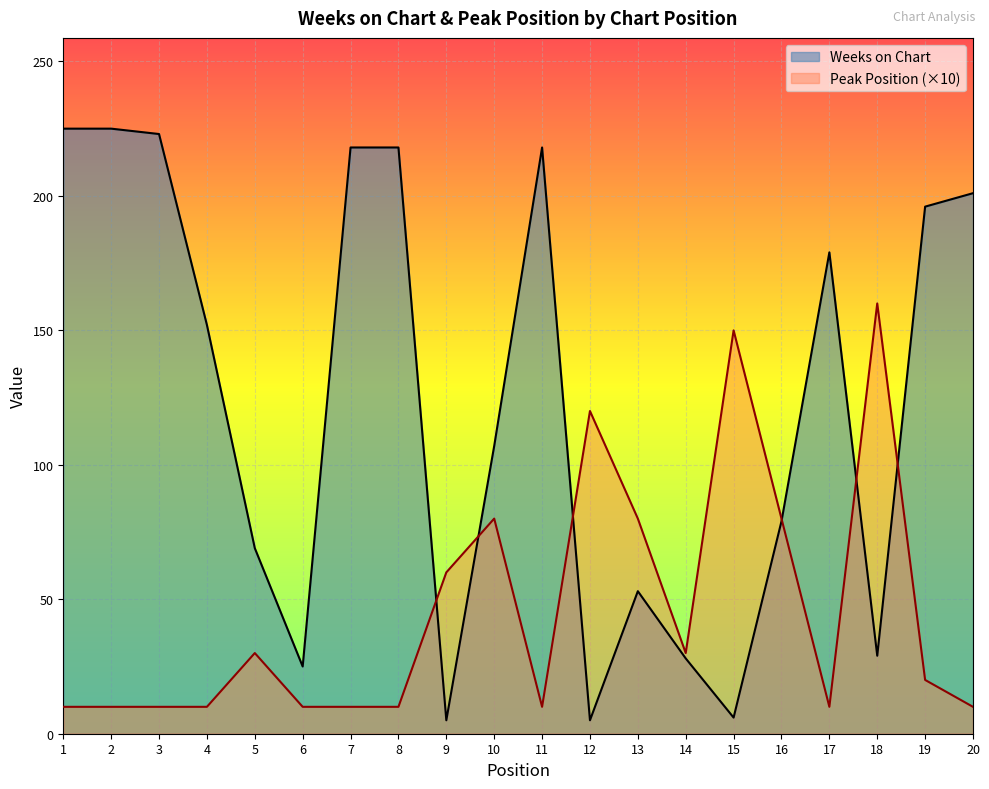

The Weeks on Chart series shows 40 at 10. True or false?

False